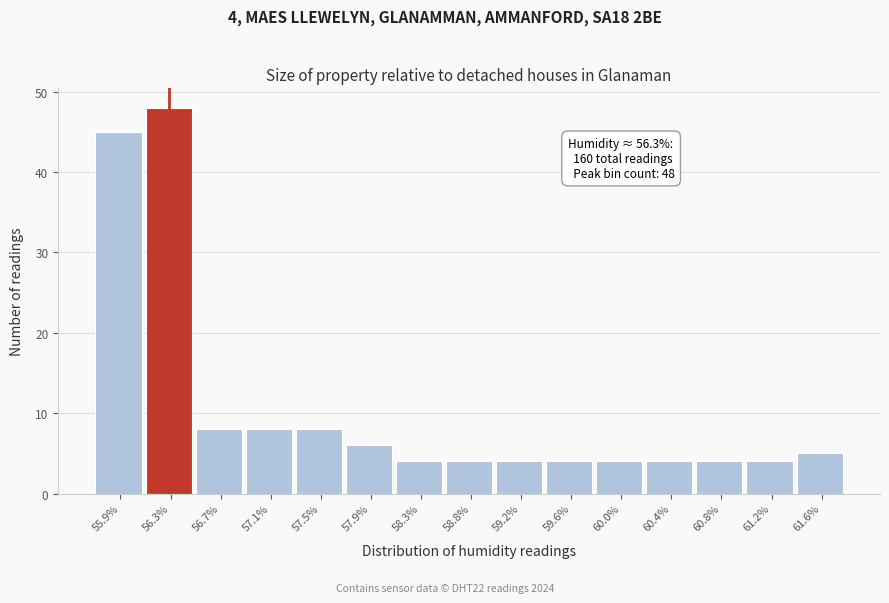

Over which range of the x-axis is the bar tallest?

56.10 to 56.50